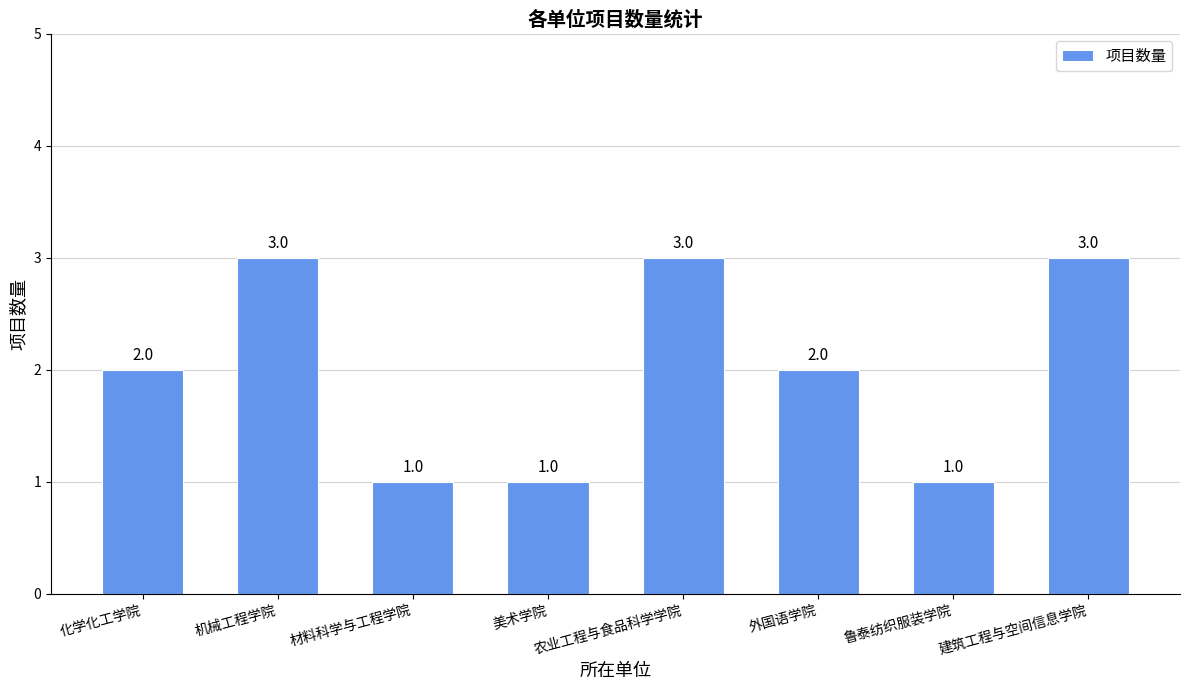

What is the label of the 2nd bar from the left?

机械工程学院